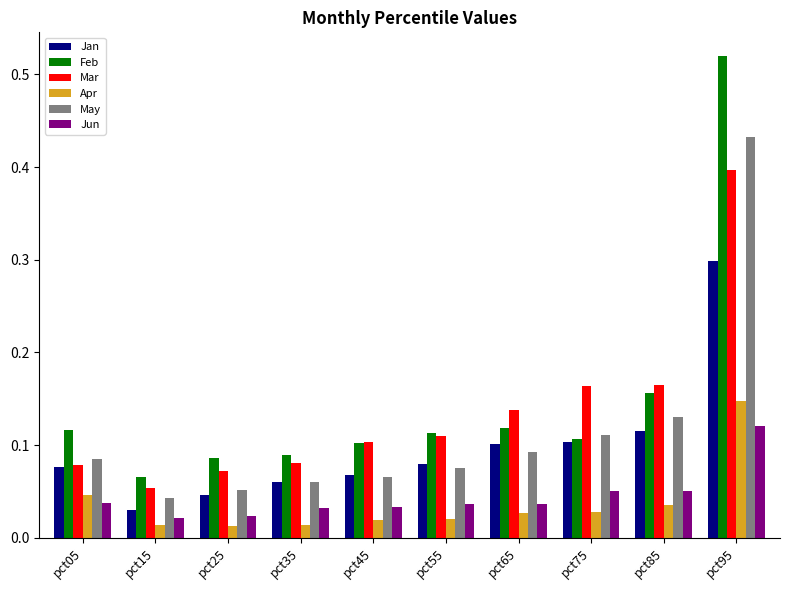

Rank the series by their maximum value, from highest to lowest.

Feb, May, Mar, Jan, Apr, Jun